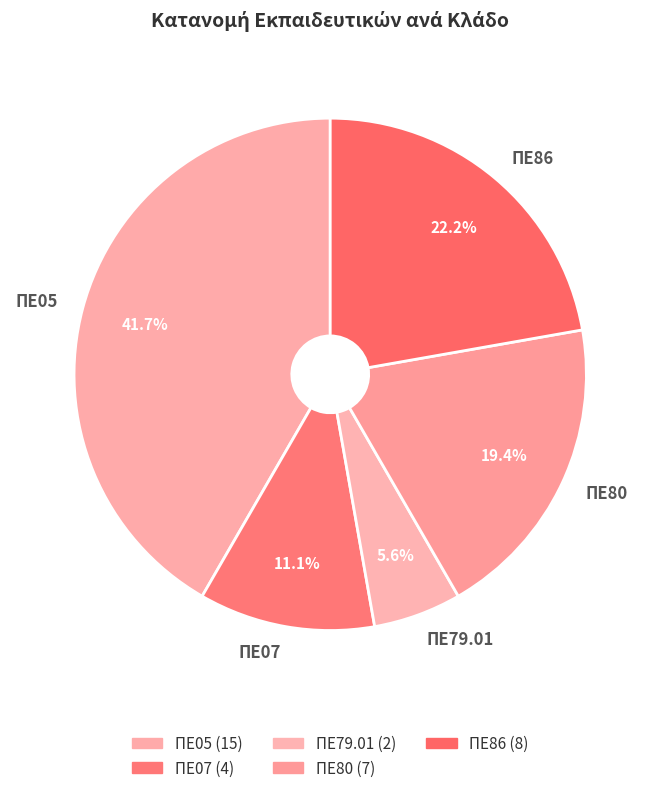

Which has a higher value, ΠΕ86 or ΠΕ80?

ΠΕ86